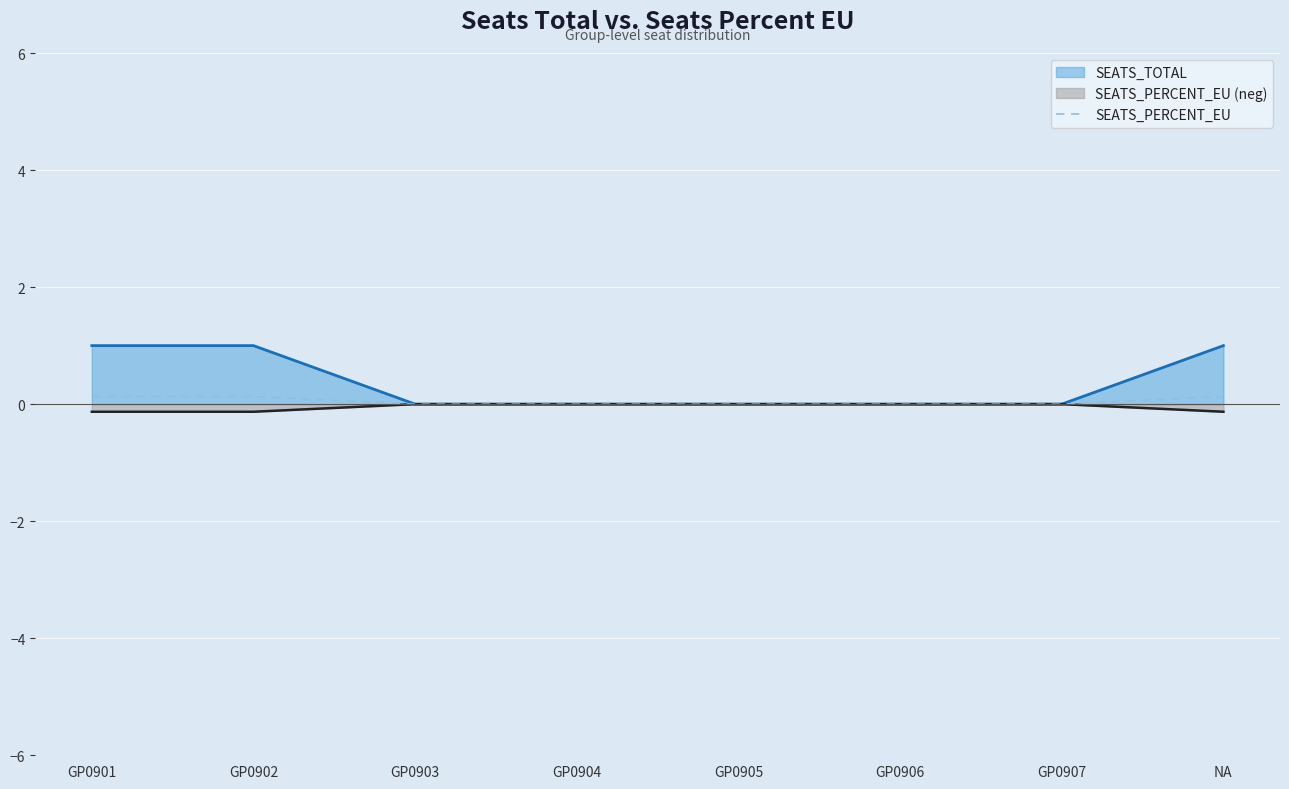

Reading left to right, what are all the values shown in this chart?

GP0901=0.1	GP0902=0.1	GP0903=0.0	GP0904=0.0	GP0905=0.0	GP0906=0.0	GP0907=0.0	NA=0.1